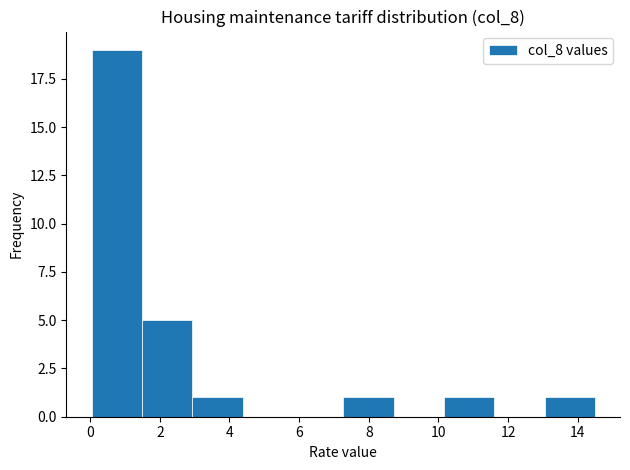

How tall is the bar that spans 1.4 to 3.0 on the x-axis? Neither the bar edges nor the heights are printed on the chart, so give them approximately, as read against the axes.

5